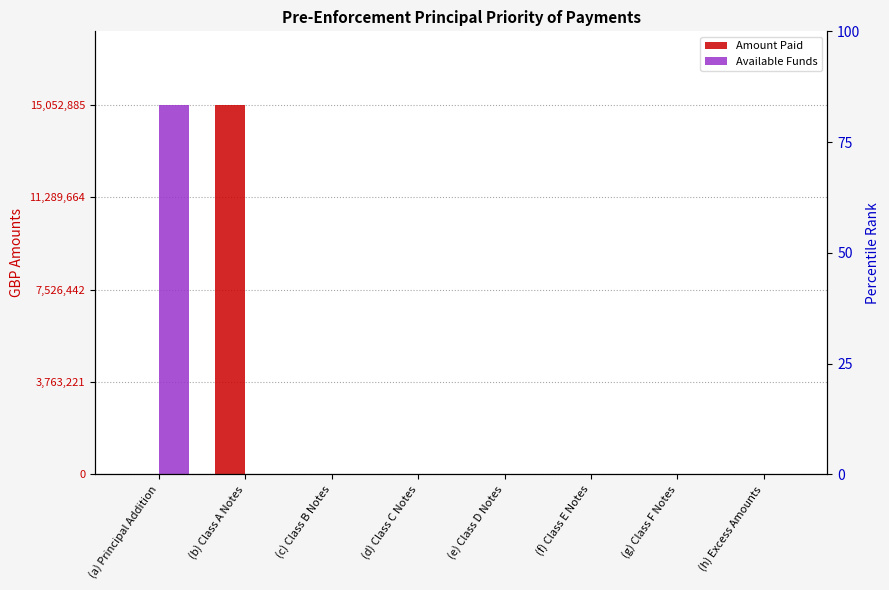

Which has a higher value, (d) Class C Notes or (f) Class E Notes?

(d) Class C Notes